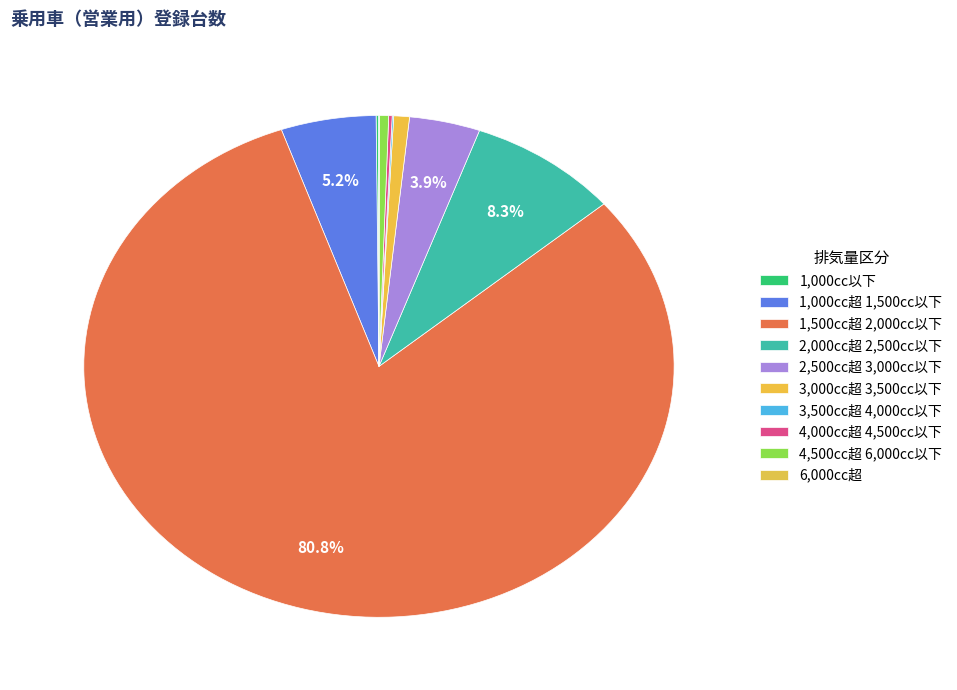

What percentage do 1,500cc超 2,000cc以下 and 2,500cc超 3,000cc以下 together represent?

84.7%